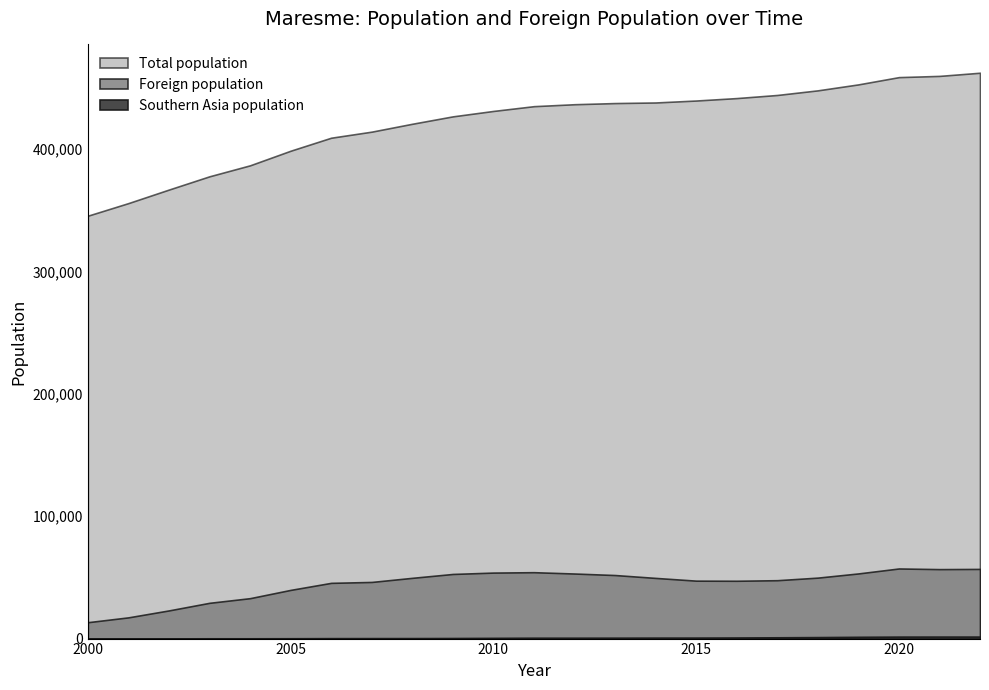

At how many categories does at least one series exceed 418925?

15